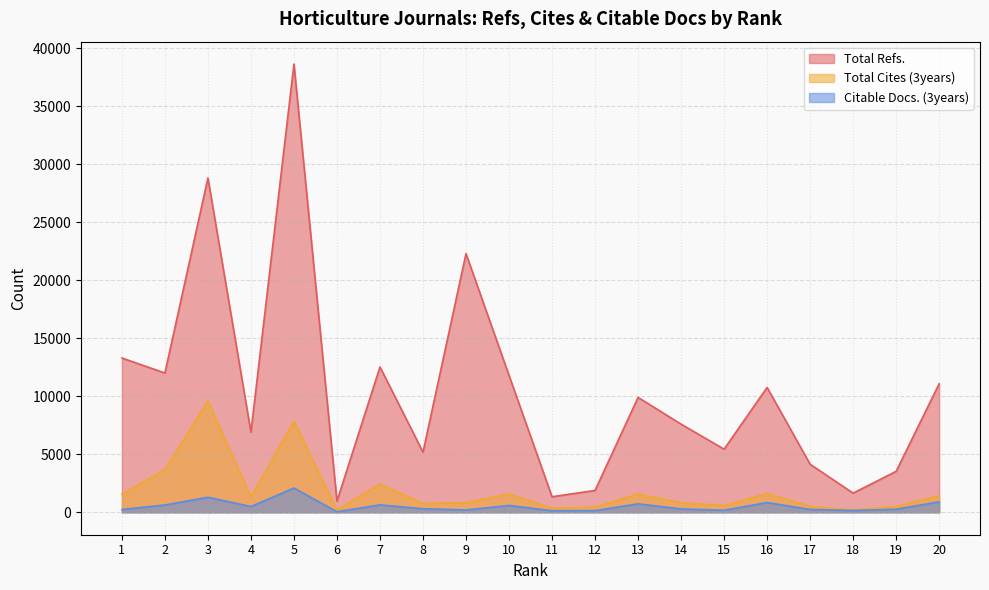

What is the difference between the highest and lowest values at 13?

9171